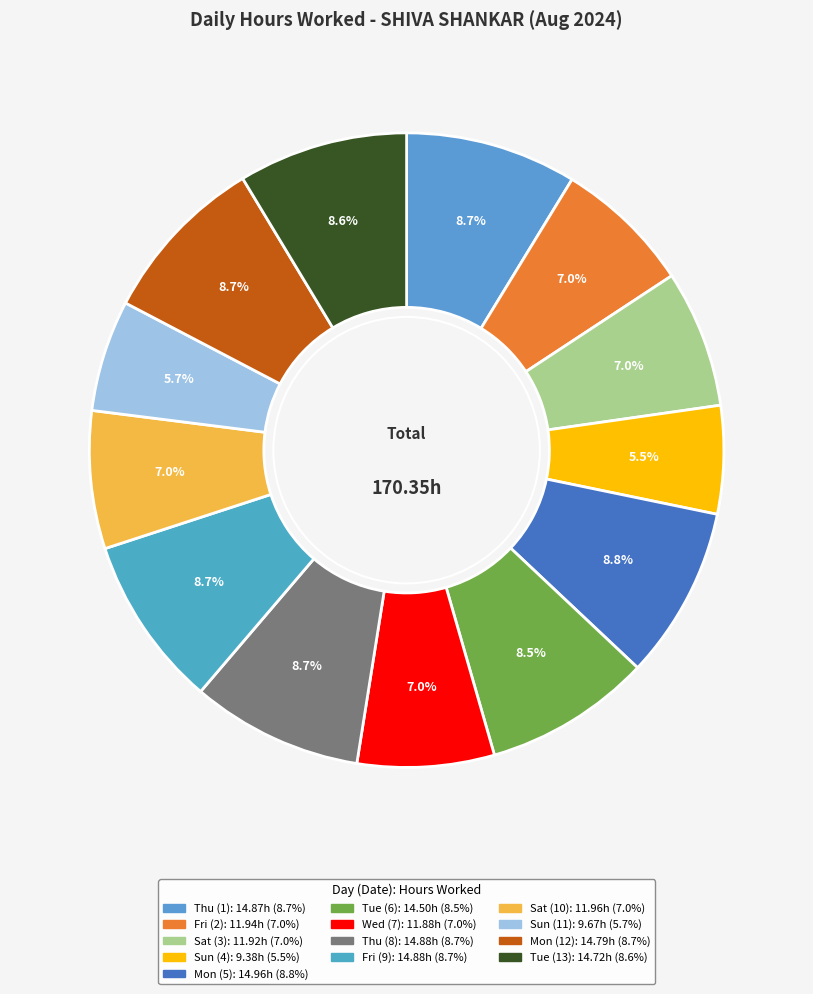

Count the number of slices in the pie.

13